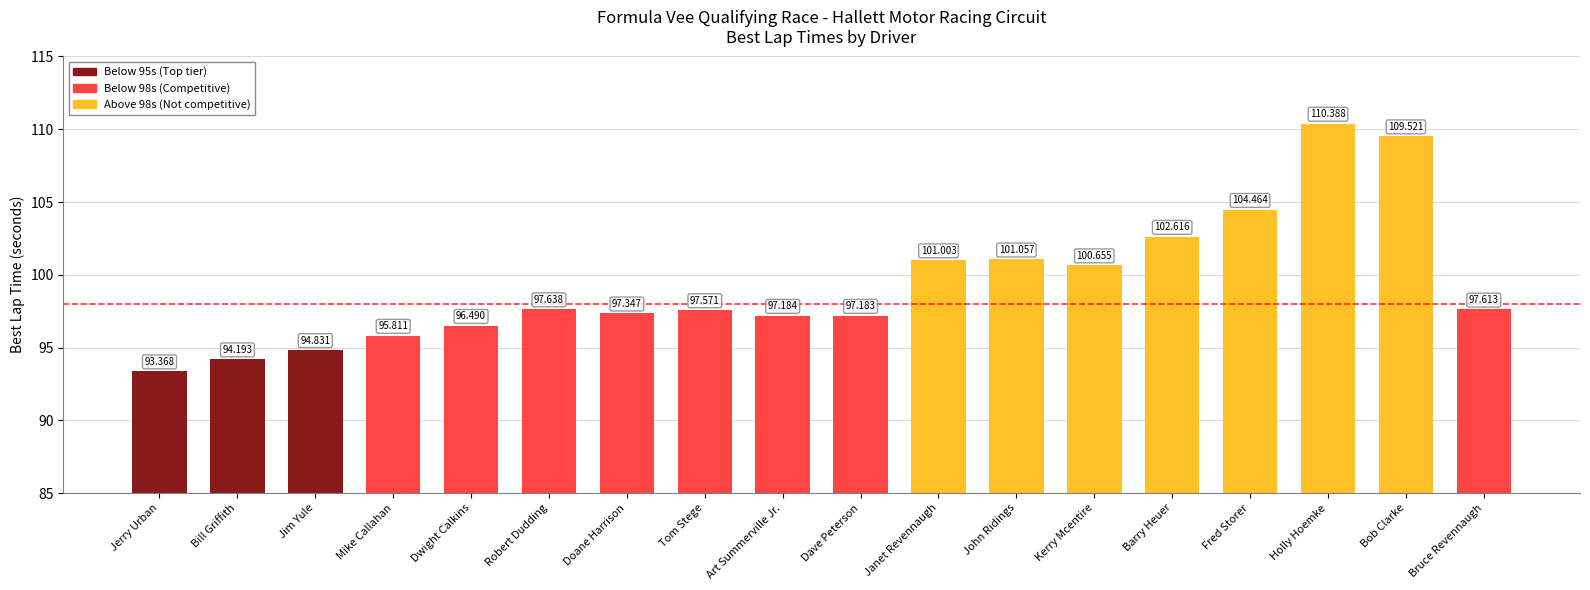

What is the value of the 2nd bar from the left?

94.2